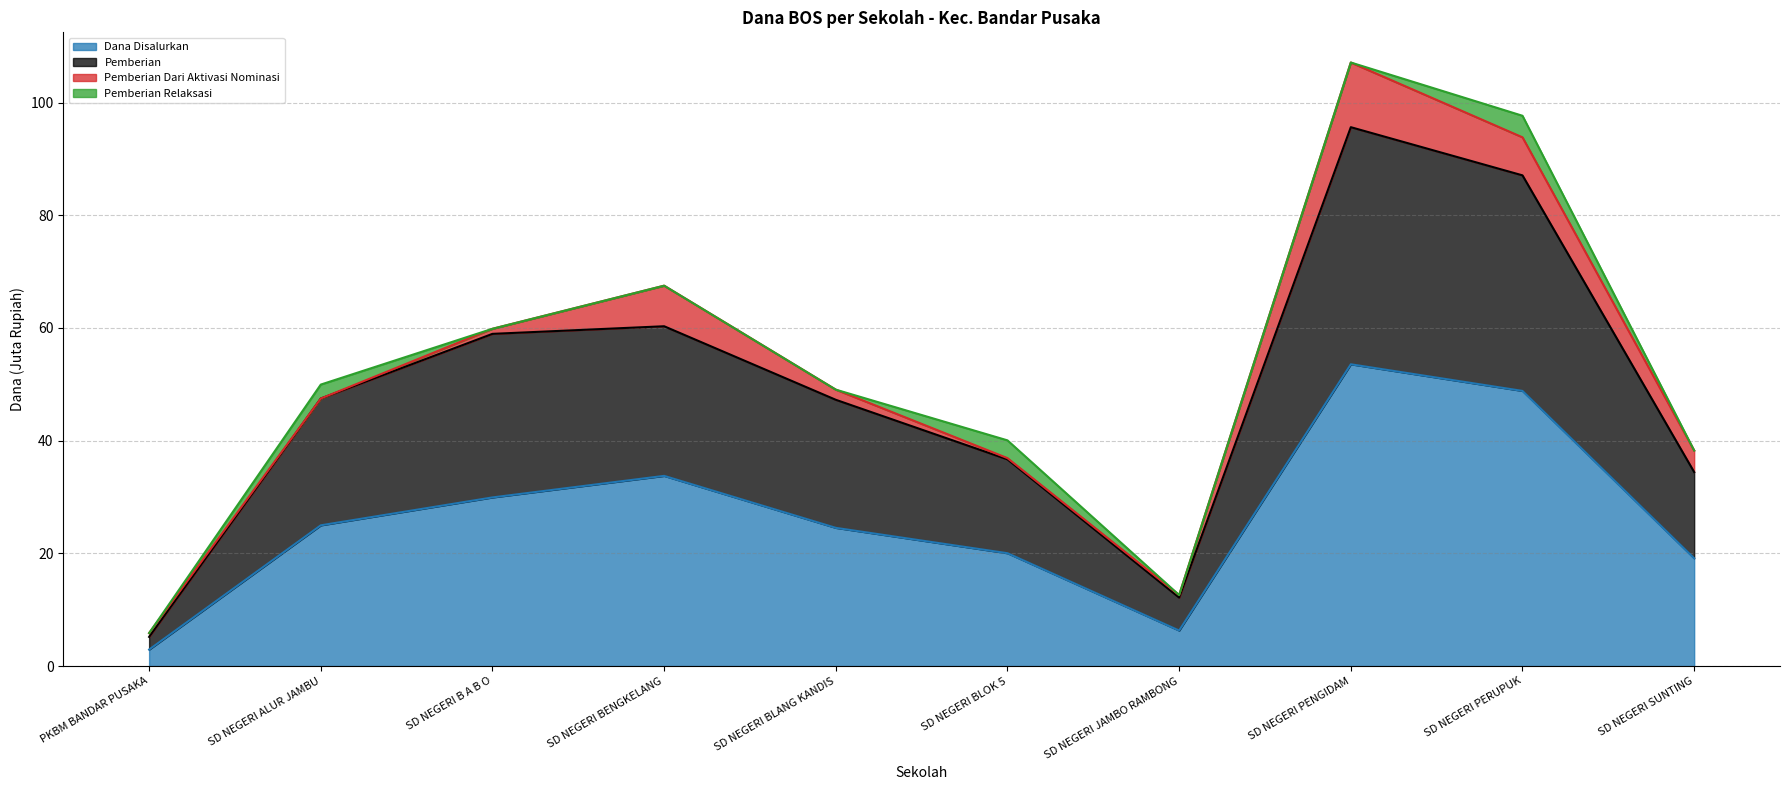

At which category is the sum across all series the highest?

SD NEGERI PENGIDAM